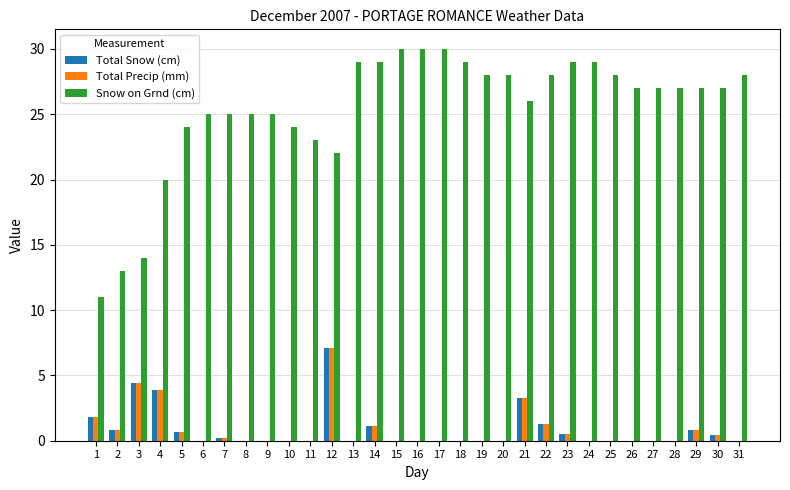

The value of Snow on Grnd (cm) at 12 is 10.4. True or false?

False